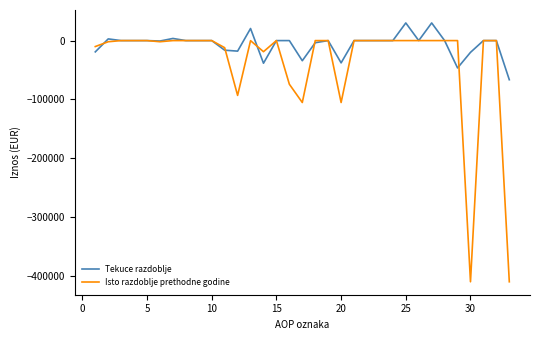

Which series has the largest total across all categories?

Tekuce razdoblje